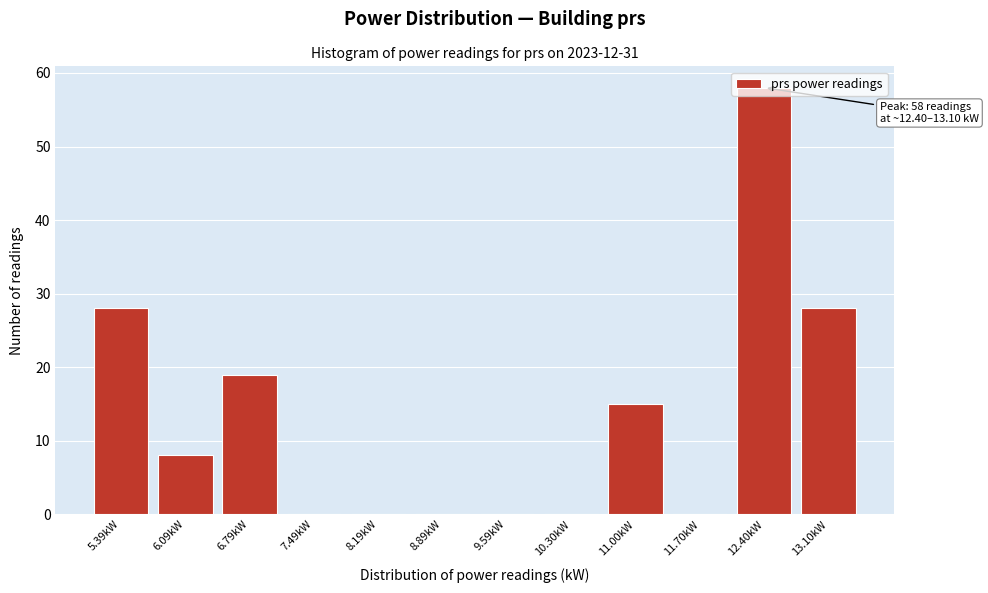

What is the sum of all values?

156